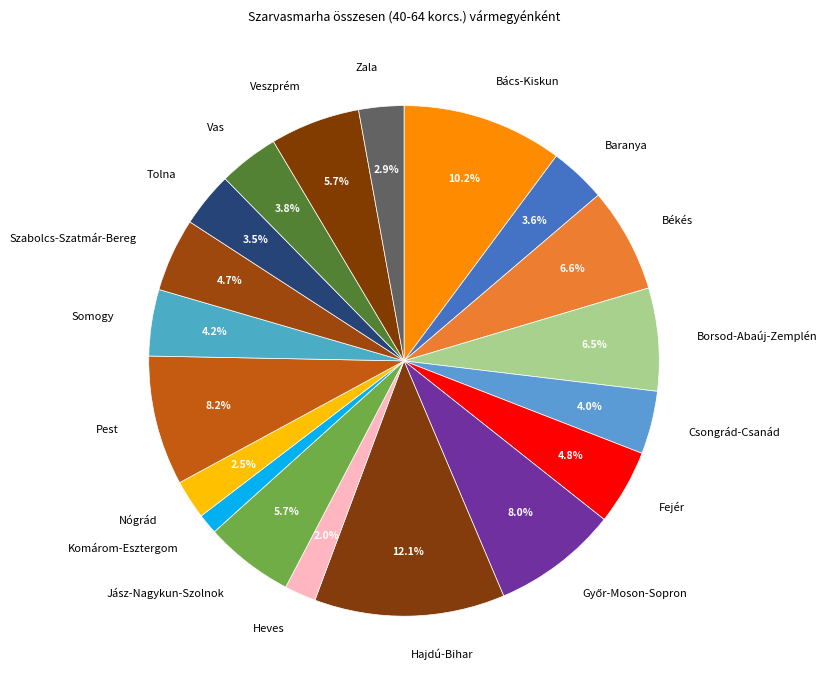

What is the ratio of the value at Veszprém to the value at Bács-Kiskun?

0.6